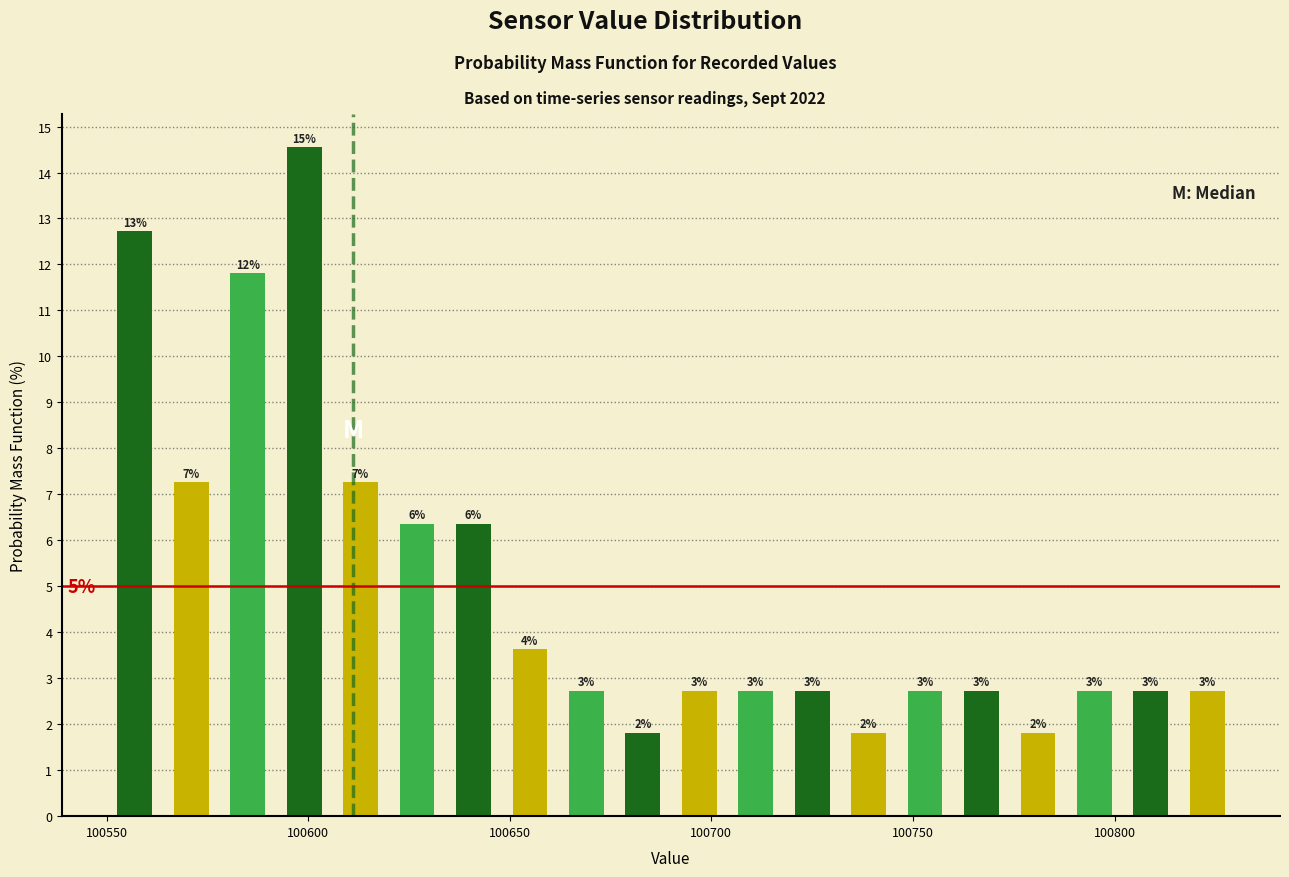

Around what value on the x-axis is the tallest bar? Give the approximate position of its centre, as read against the axis.

100600